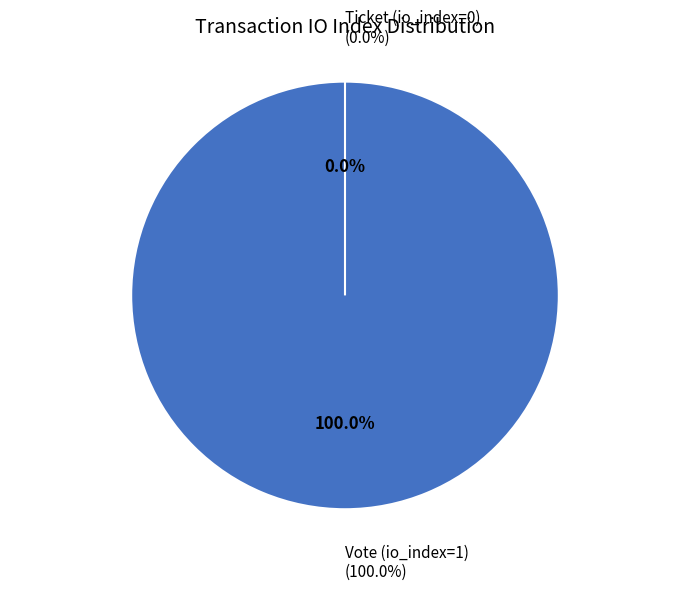

What percentage do Ticket (io_index=0) and Vote (io_index=1) together represent?

100.0%